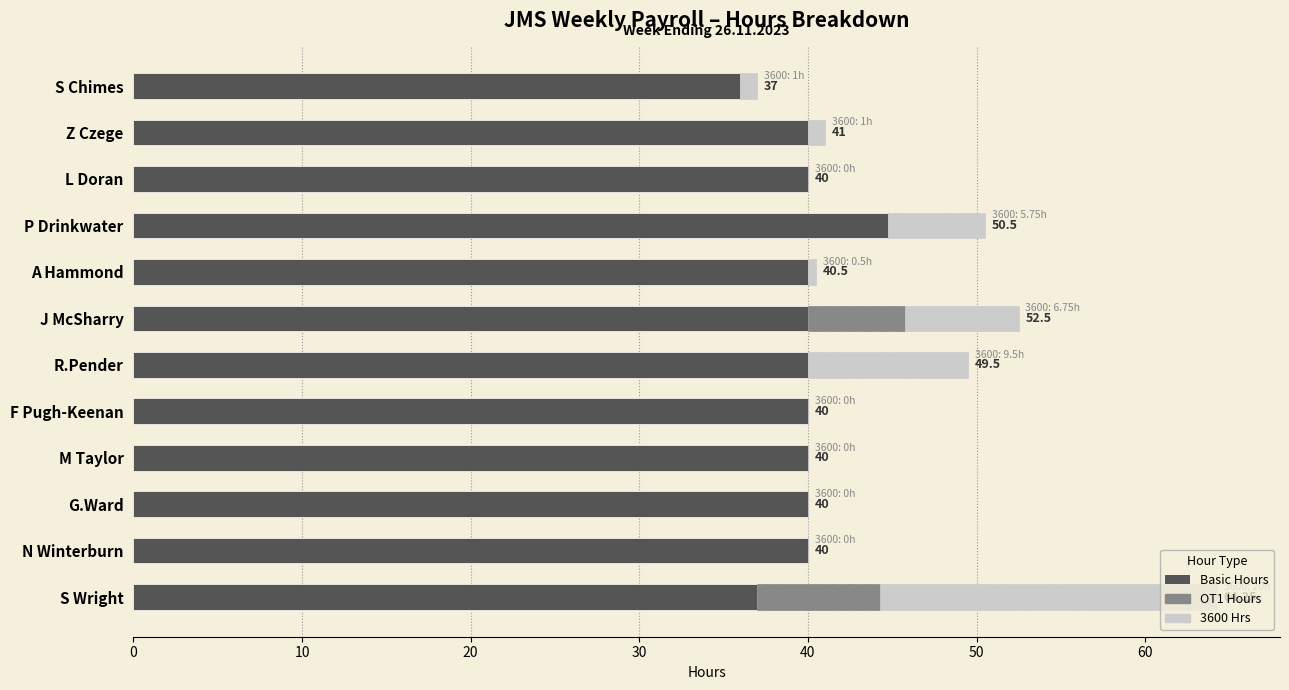

What is the sum of the Basic Hours values at M Taylor and R.Pender?

80.0